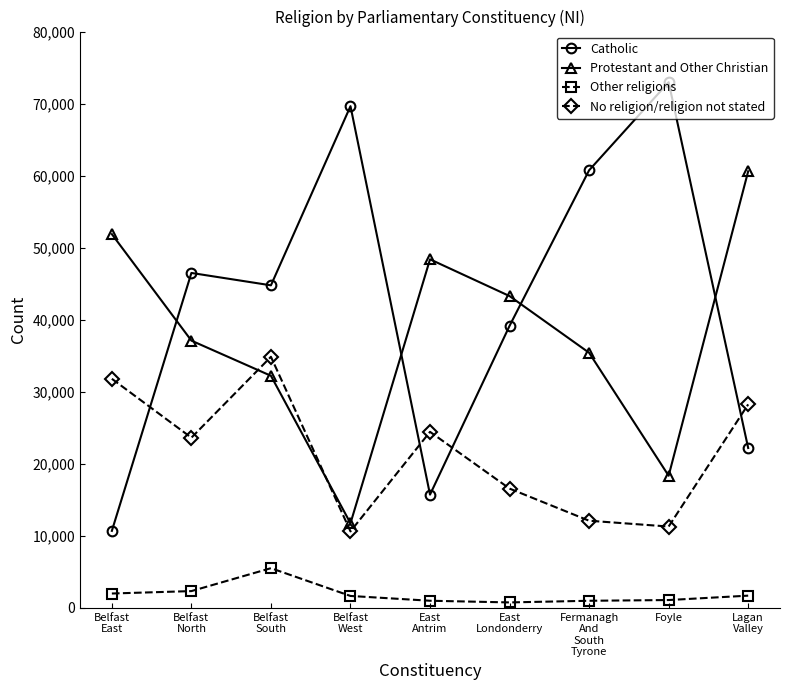

How many interior local peaks does the Catholic series have?

3